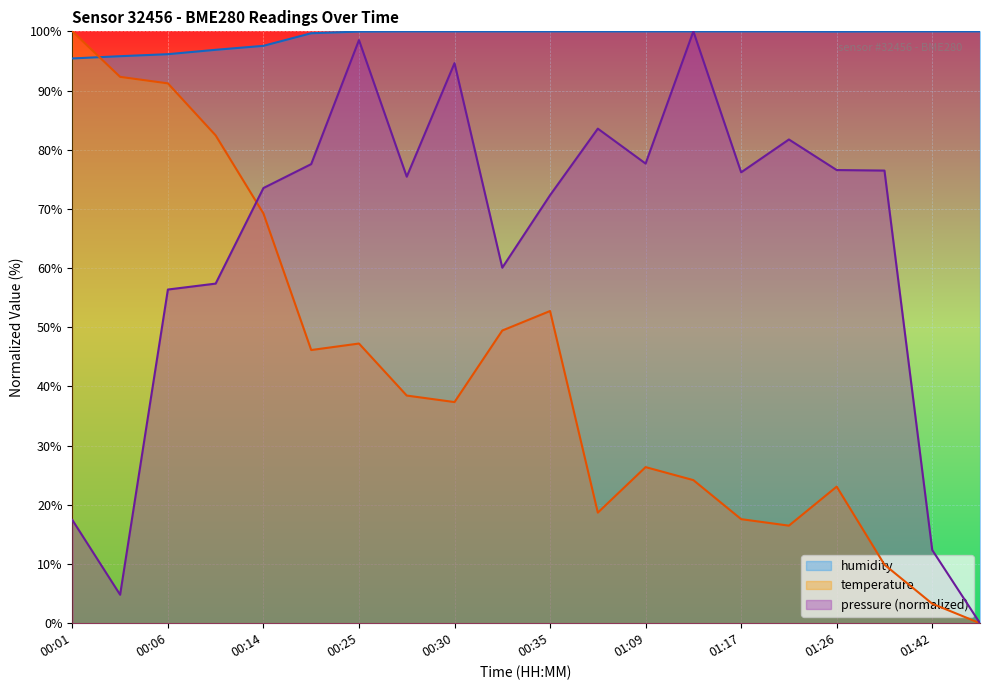

What is the label of the 6th point from the left?

00:22